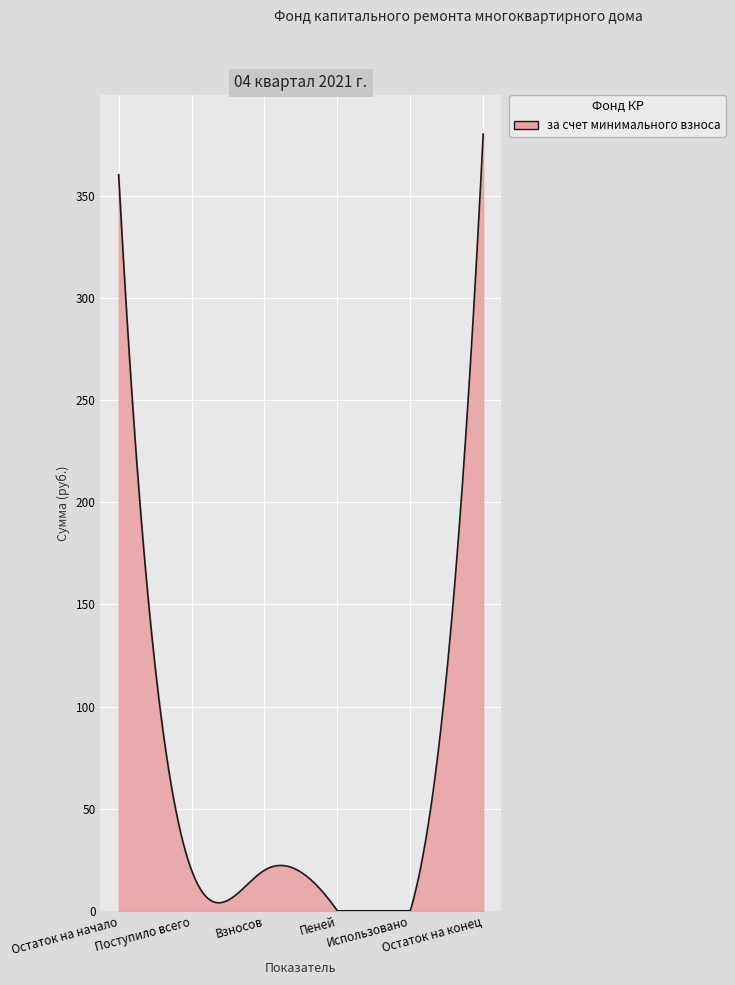

What is the maximum value shown in the chart?

380.1